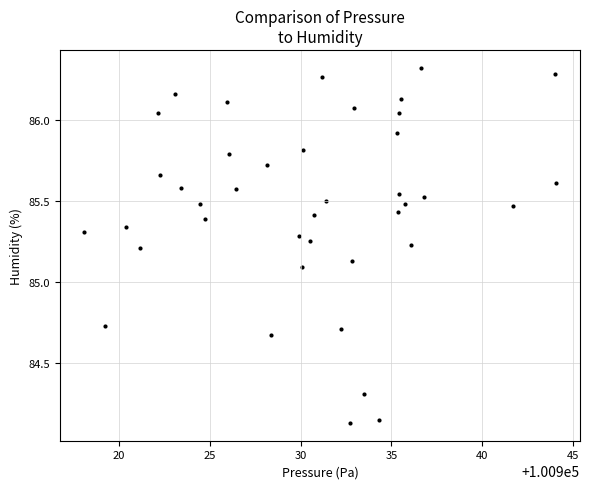

What is the range of Y values (max minus min)?

2.2